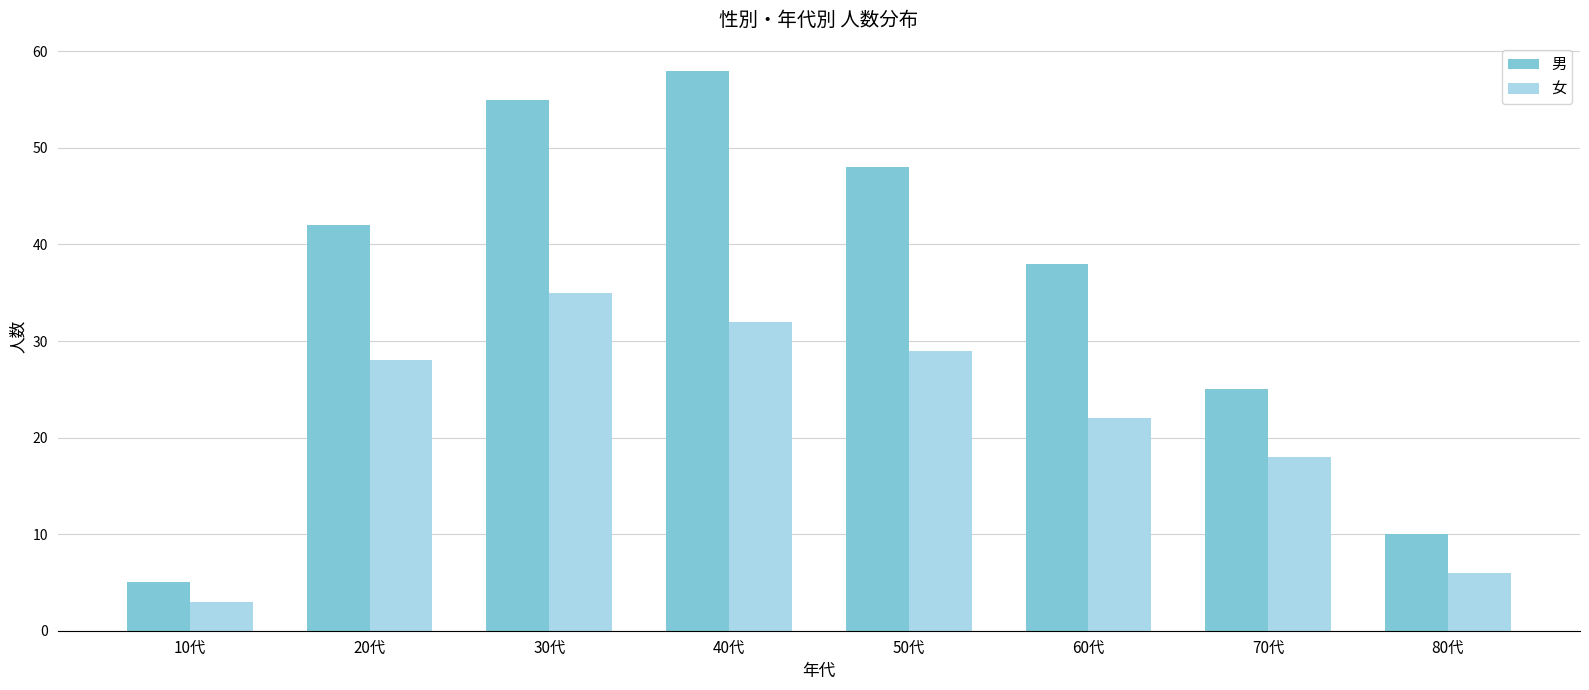

What is the lowest value of the 男 series?

5